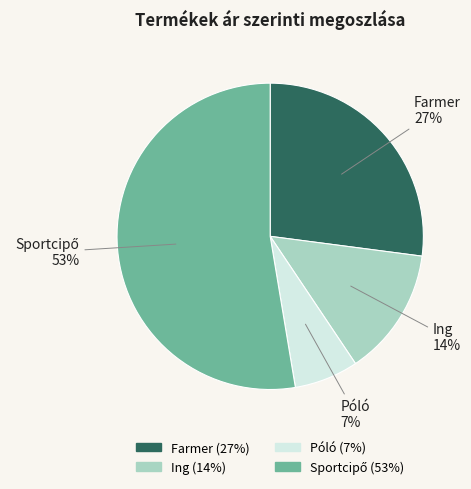

Between Póló and Ing, which is larger?

Ing